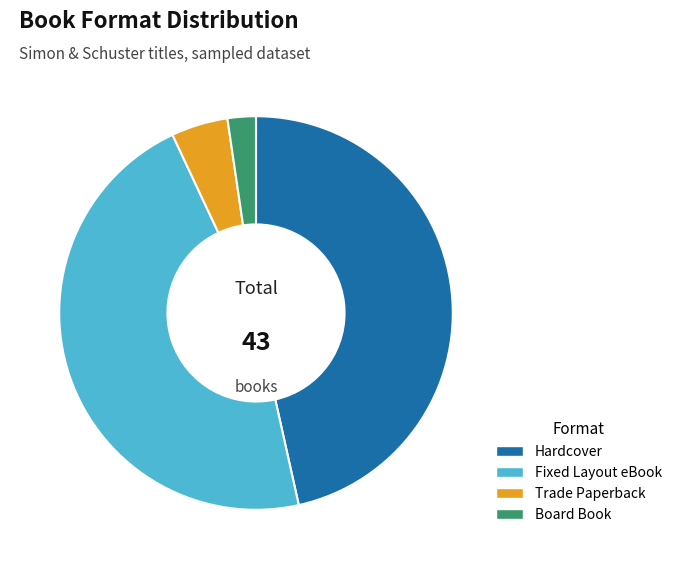

How many segments does this pie chart have?

4